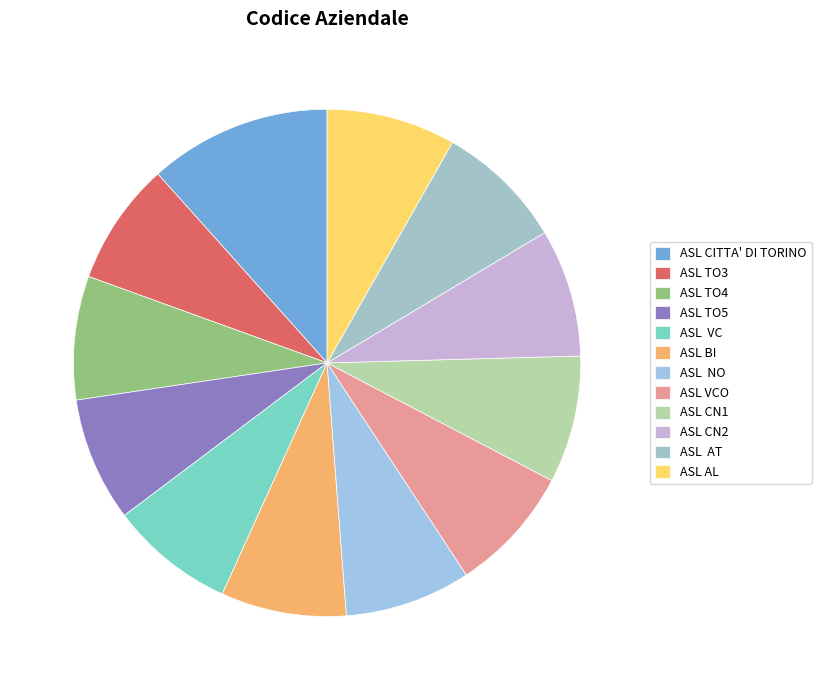

Which category has the biggest portion of the pie?

ASL CITTA' DI TORINO